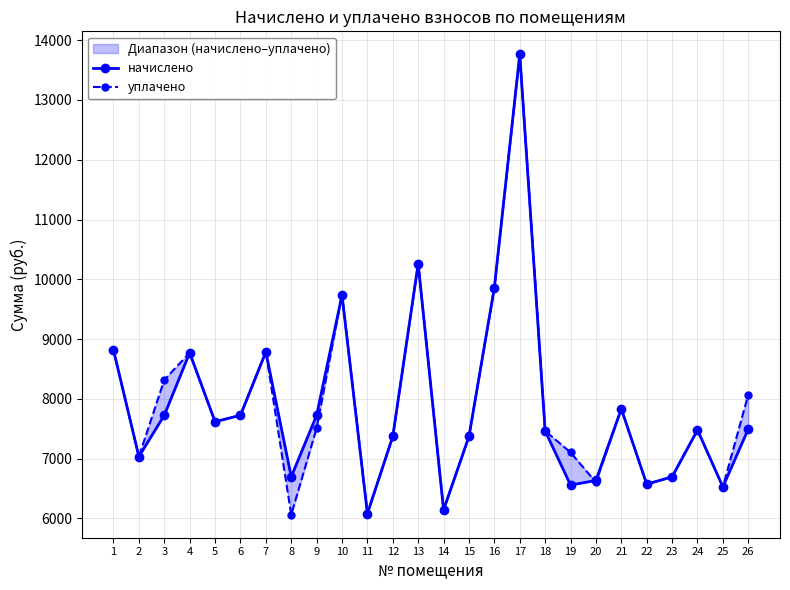

Does the chart display data point markers on the line(s)?

Yes